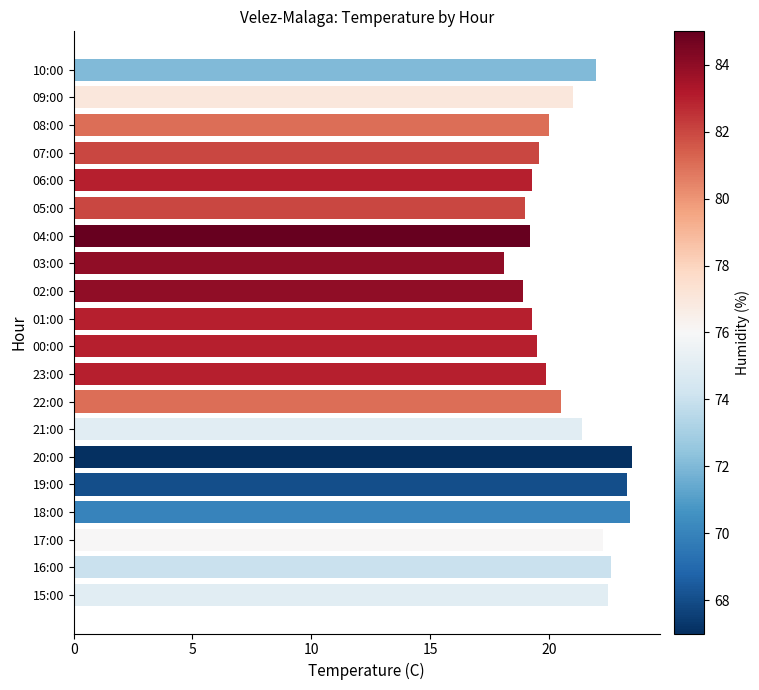

What is the change in value from 01:00 to 22:00?

+1.2